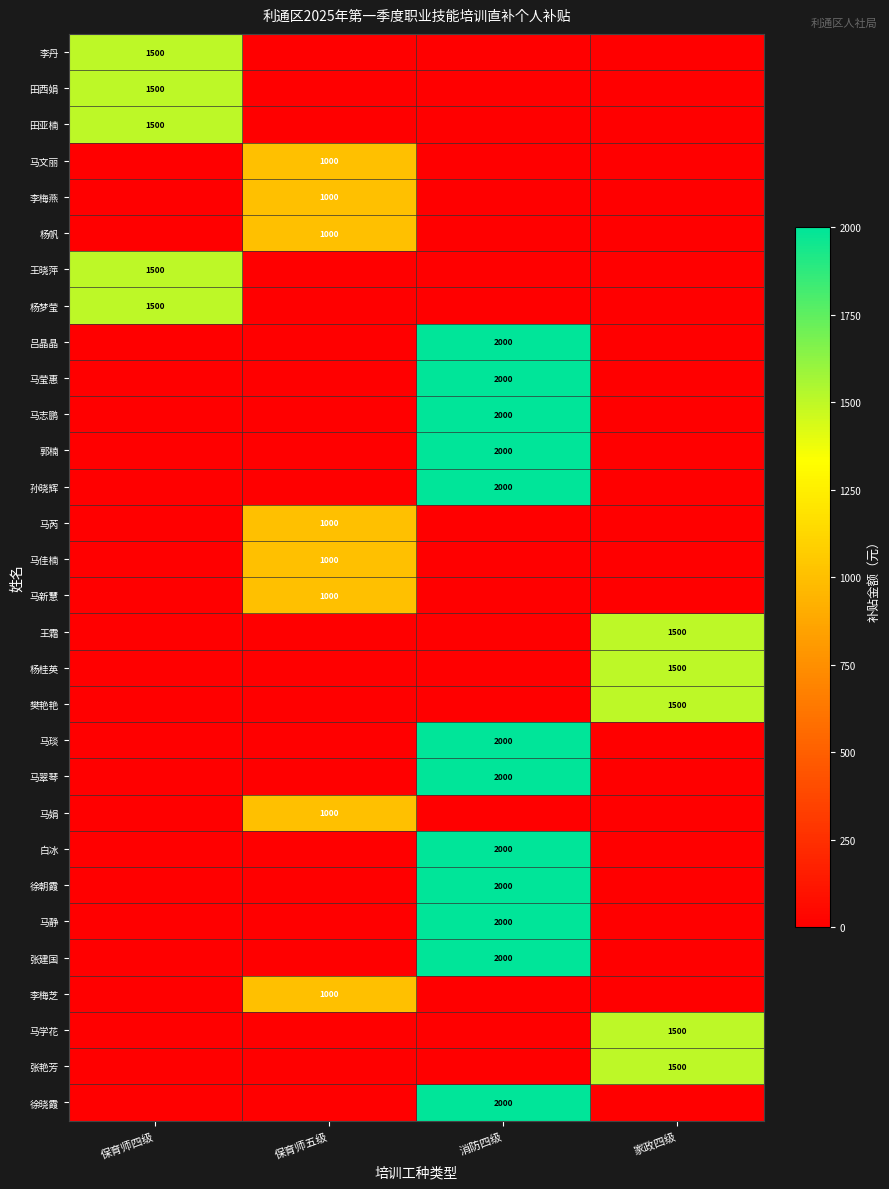

True or false: 马翠琴 has a value of 2984 at 消防四级.

False